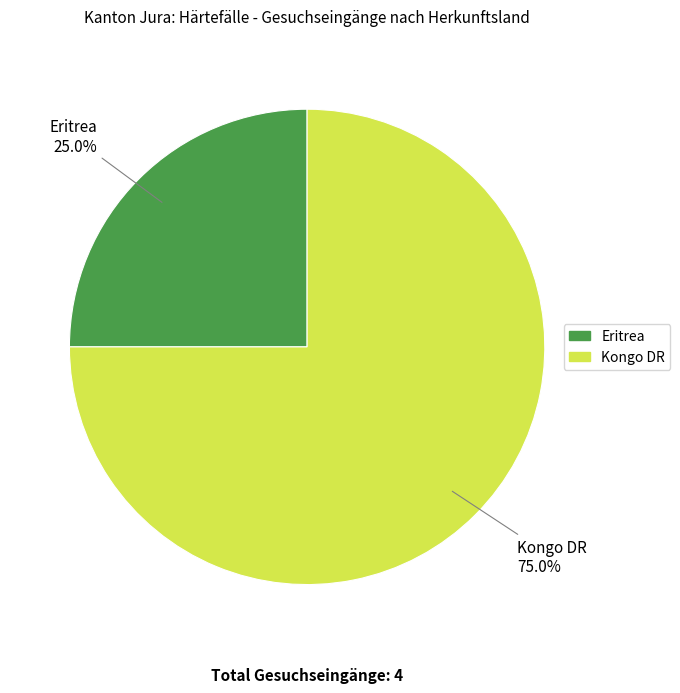

How many segments does this pie chart have?

2